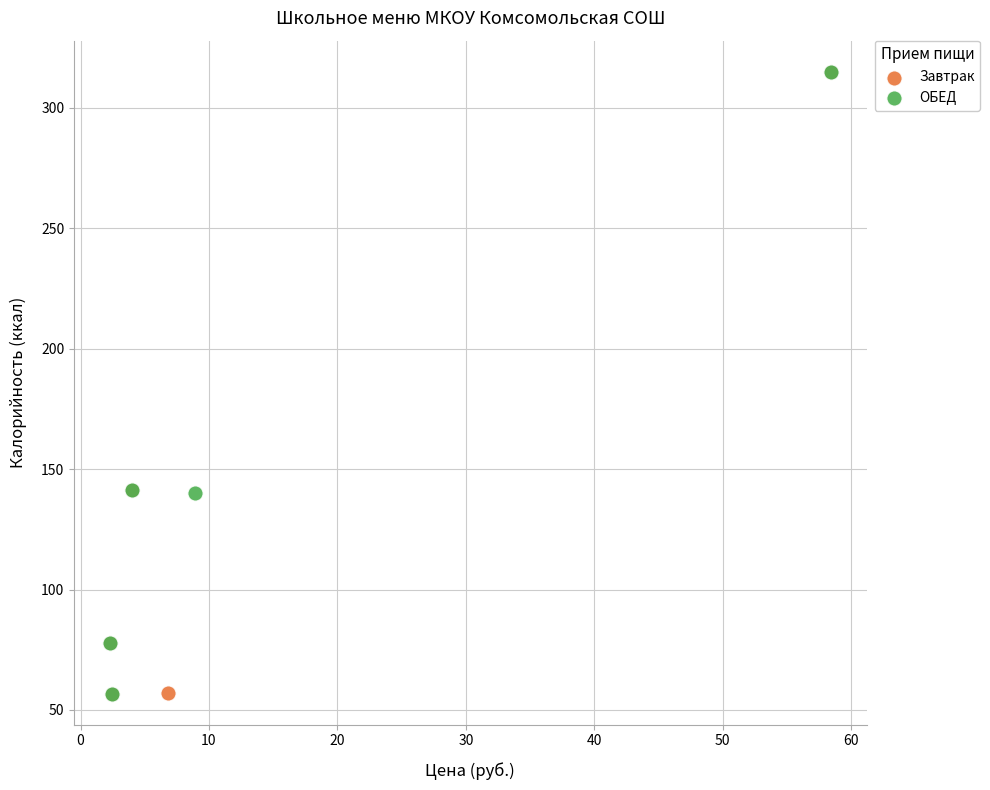

What are all the series names shown in the legend?

Завтрак, ОБЕД